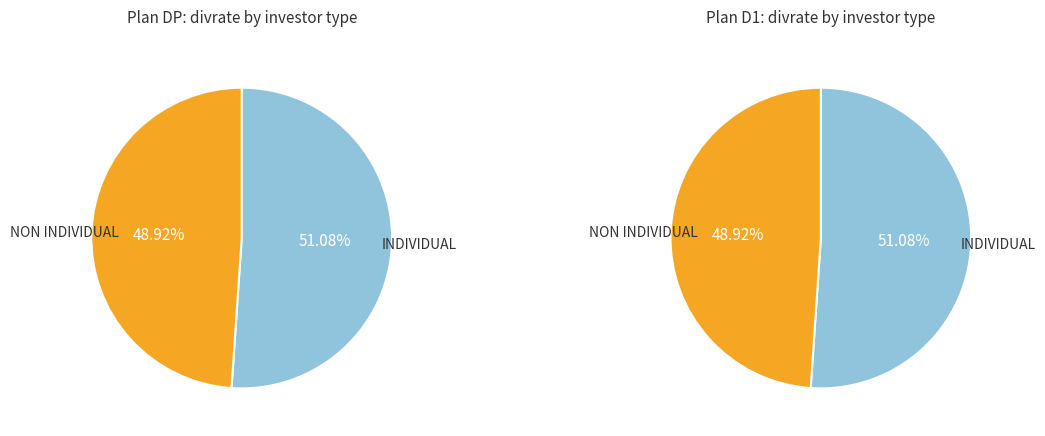

What is the largest slice in the pie chart?

INDIVIDUAL